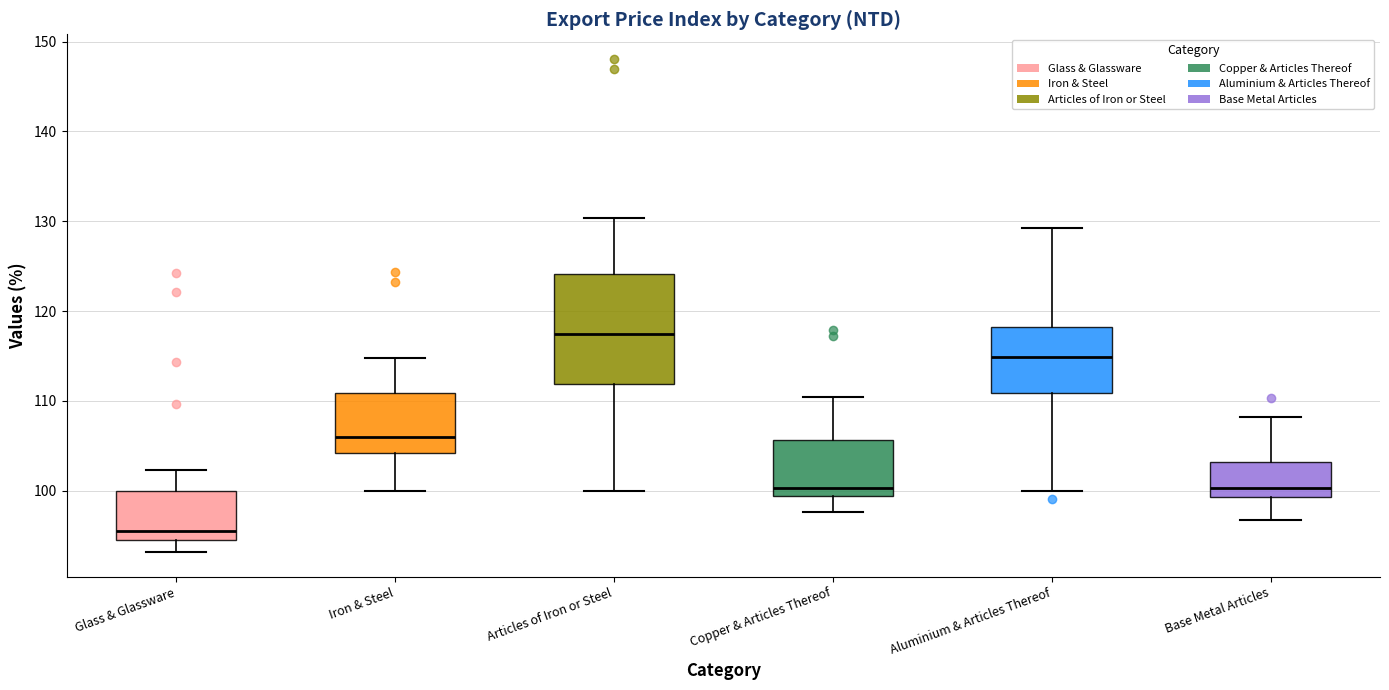

Where does the median line of the box for Articles of Iron or Steel sit on the y-axis? The values are not printed on the chart, so give them approximately, as read against the axis.

117